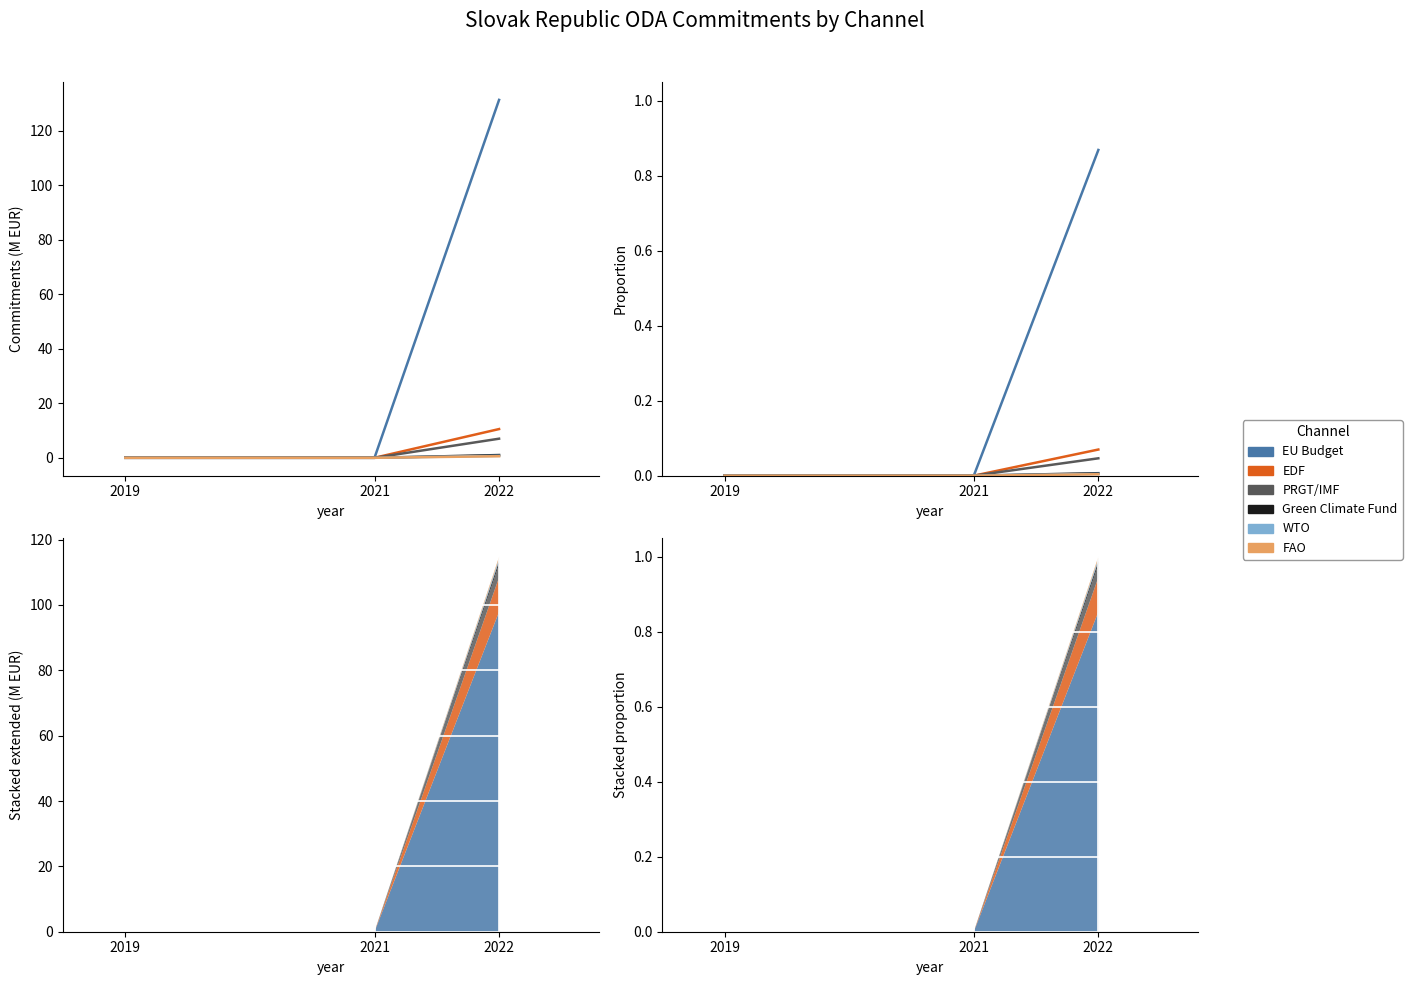

Which has a higher value, 2019 or 2022?

2022